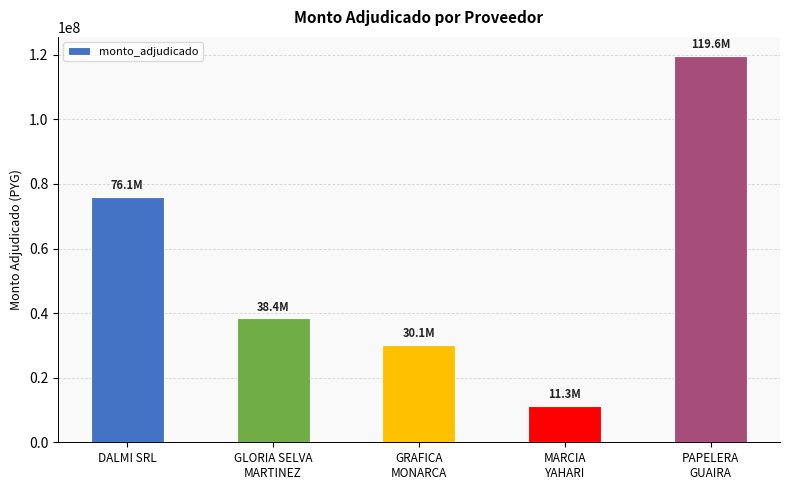

What is the minimum value shown in the chart?

11332700